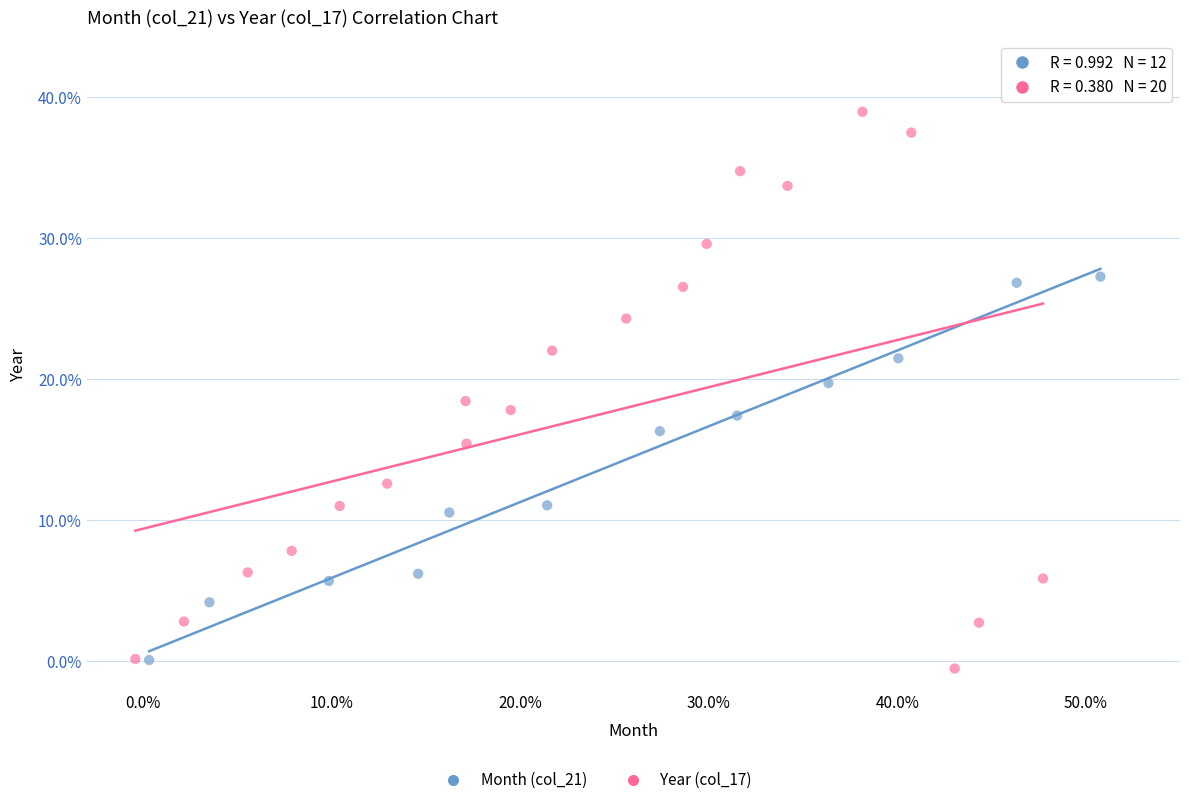

Which series contains the highest Y value?

Year (col_17)